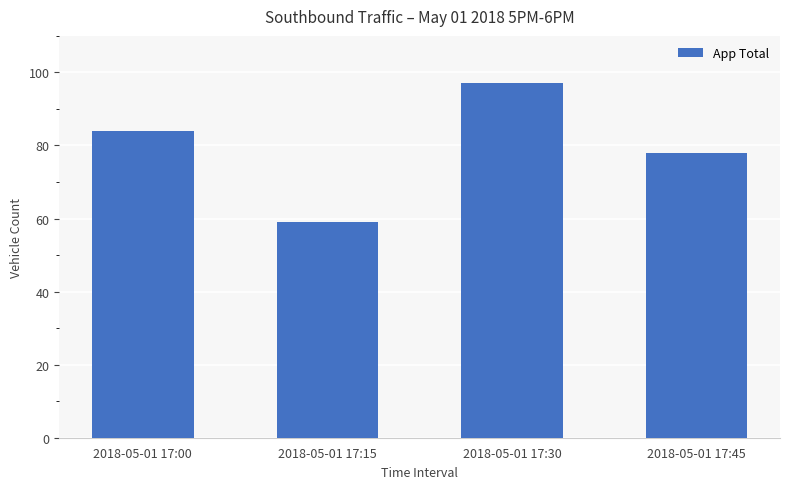

How many bars are there in total?

4